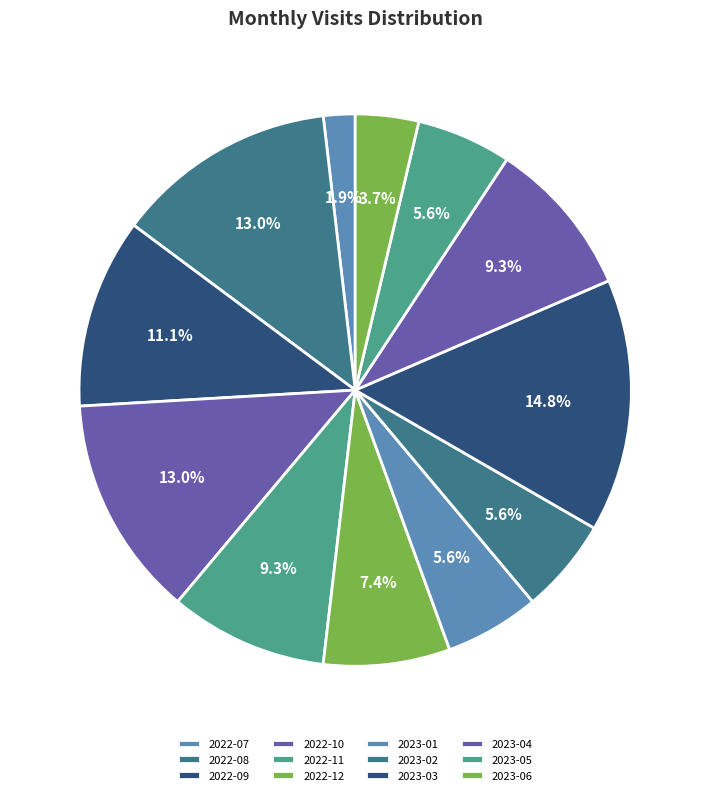

Is there any slice that represents more than half of the pie?

No